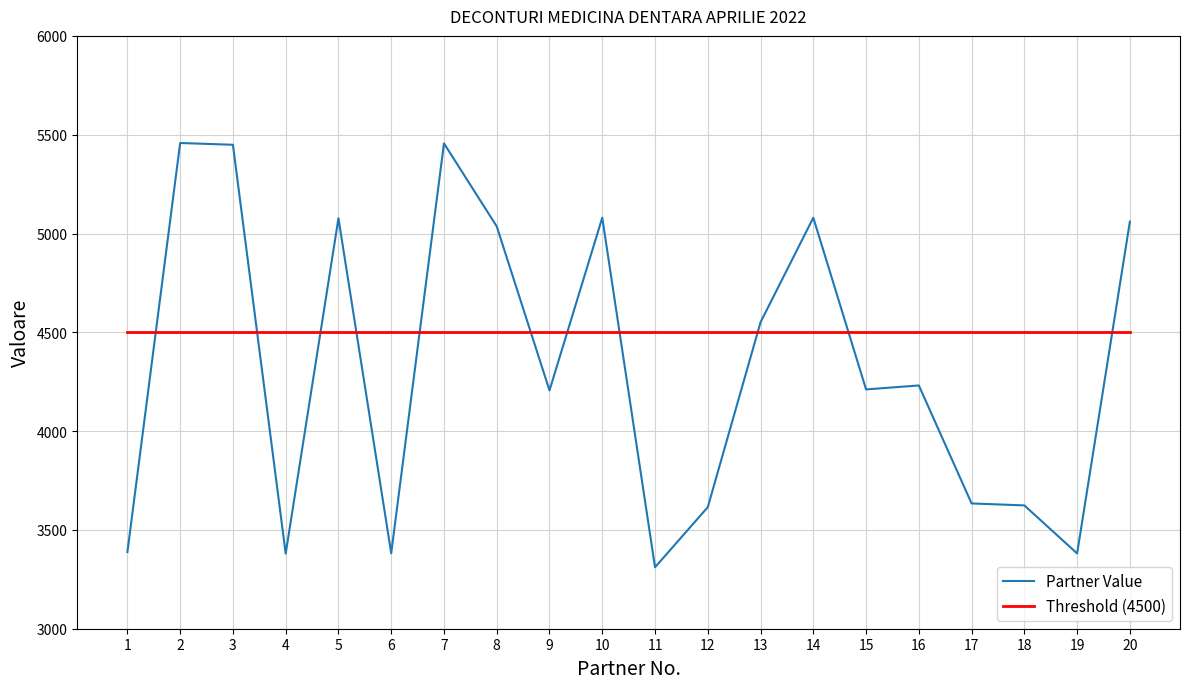

Read the Partner Value value at 20, to the nearest 100.

5100